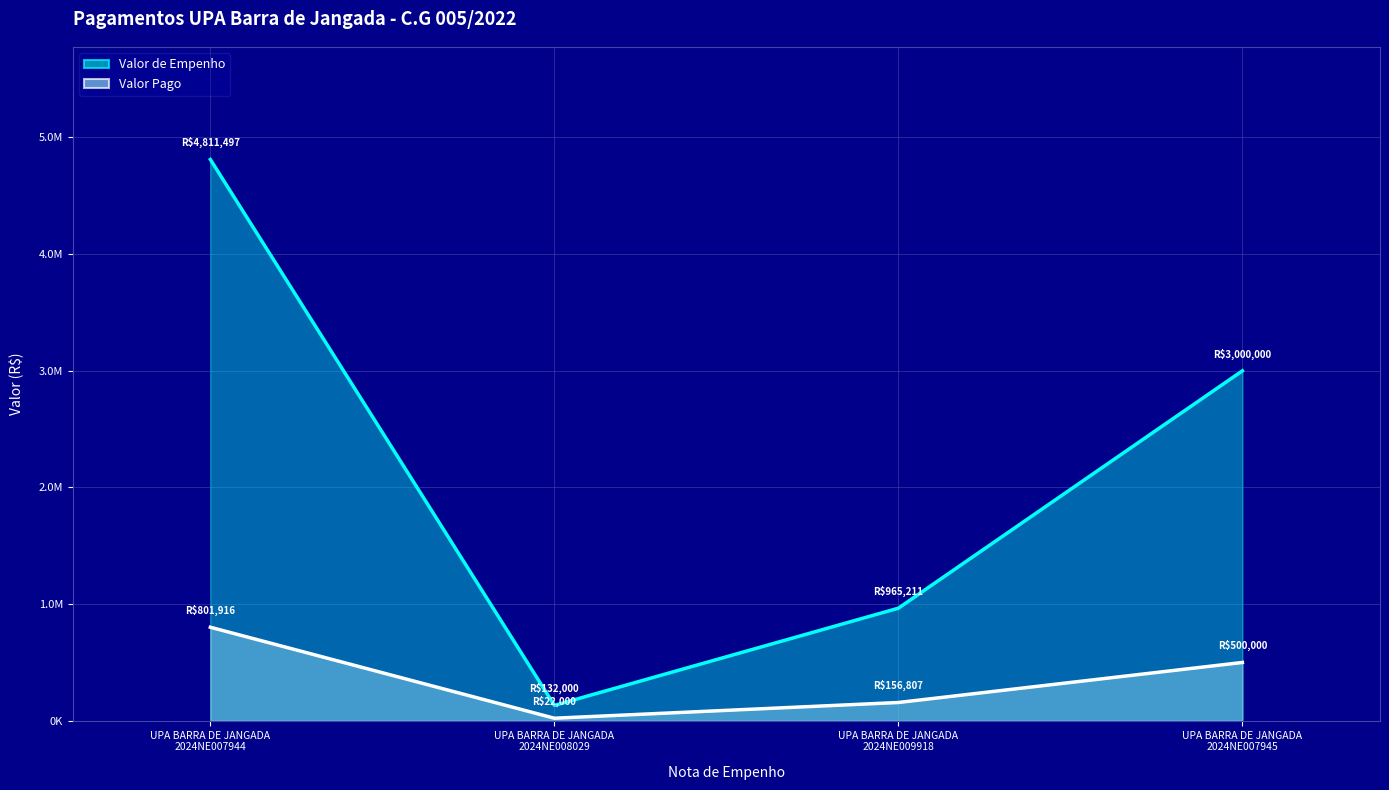

In Valor de Empenho (line), how many points are lower than both neighbors (excluding endpoints)?

1